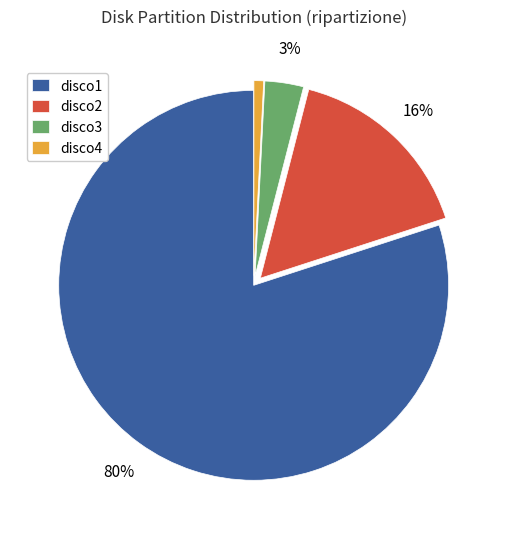

Is there any slice that represents more than half of the pie?

Yes